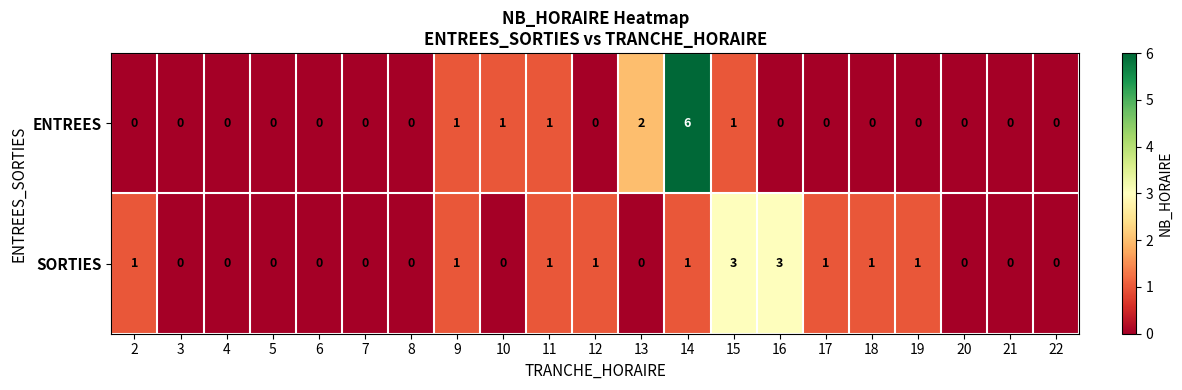

What is the maximum value for ENTREES?

6